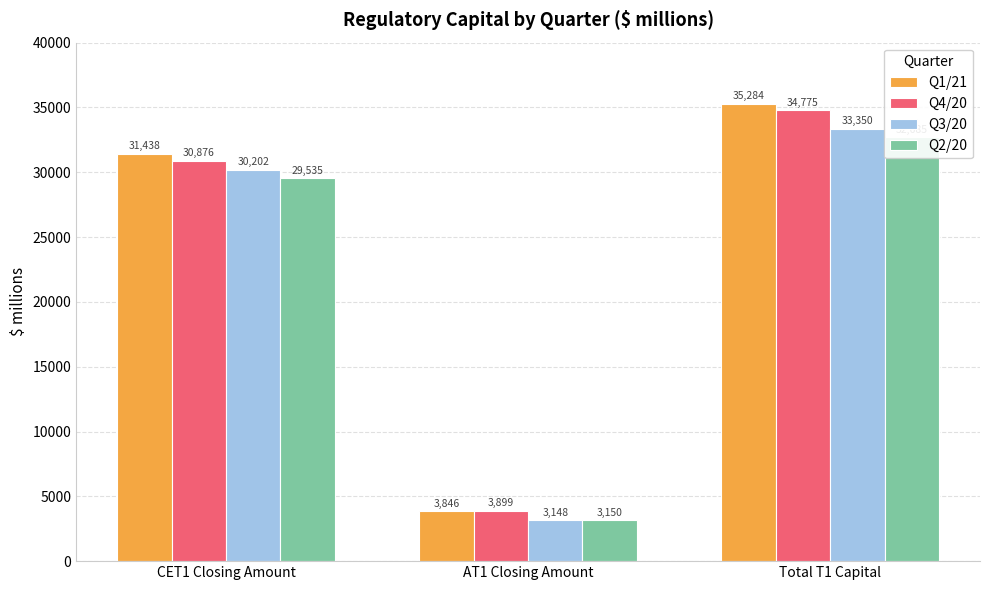

Reading left to right, transcribe all the data shown in this chart.

Q1/21: CET1 Closing Amount=31438	AT1 Closing Amount=3846	Total T1 Capital=35284
Q4/20: CET1 Closing Amount=30876	AT1 Closing Amount=3899	Total T1 Capital=34775
Q3/20: CET1 Closing Amount=30202	AT1 Closing Amount=3148	Total T1 Capital=33350
Q2/20: CET1 Closing Amount=29535	AT1 Closing Amount=3150	Total T1 Capital=32685